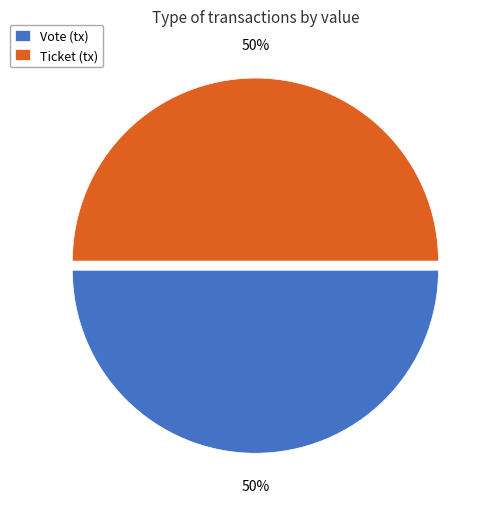

To the nearest percent, what percentage of the pie is Vote?

50%